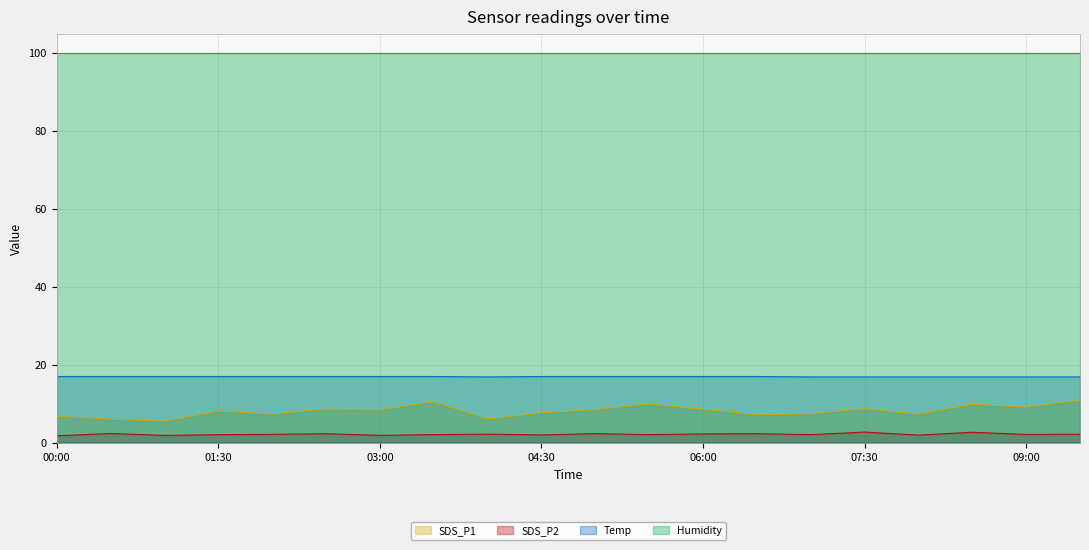

Where is the first local minimum for Temp?

04:00